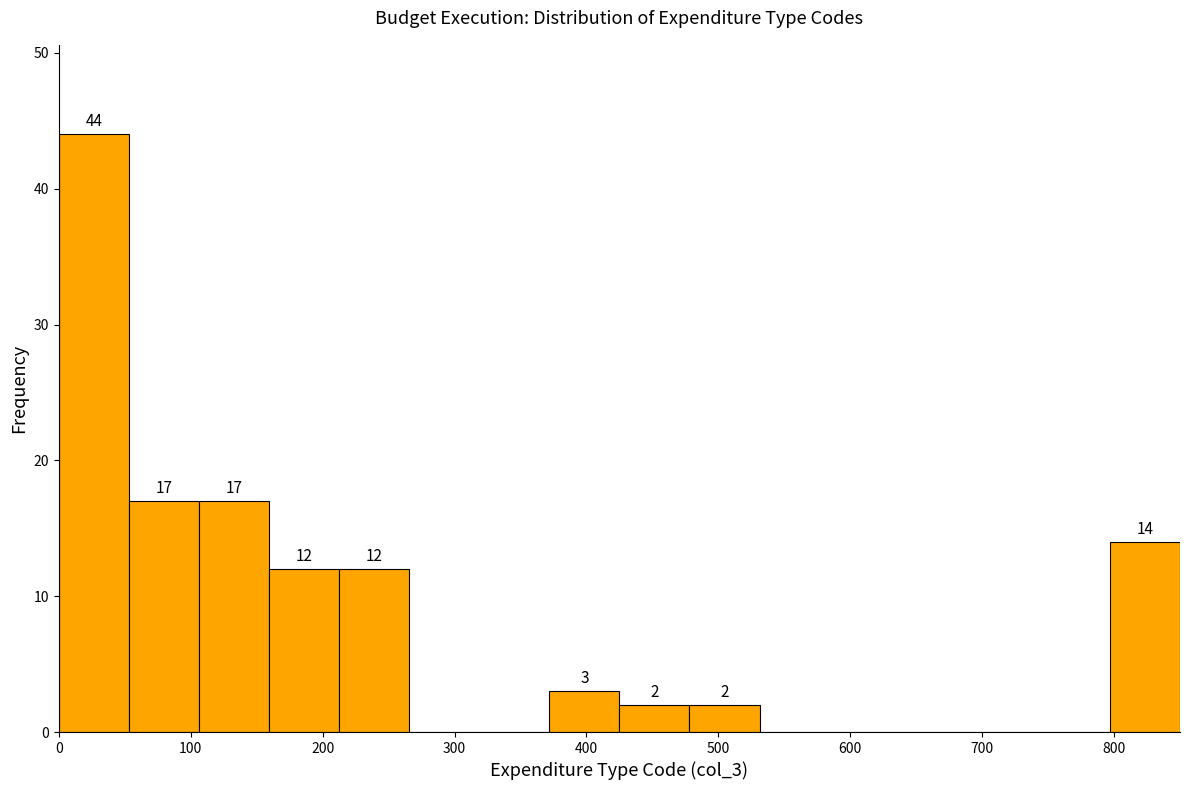

Over which range of the x-axis is the bar tallest?

0 to 50